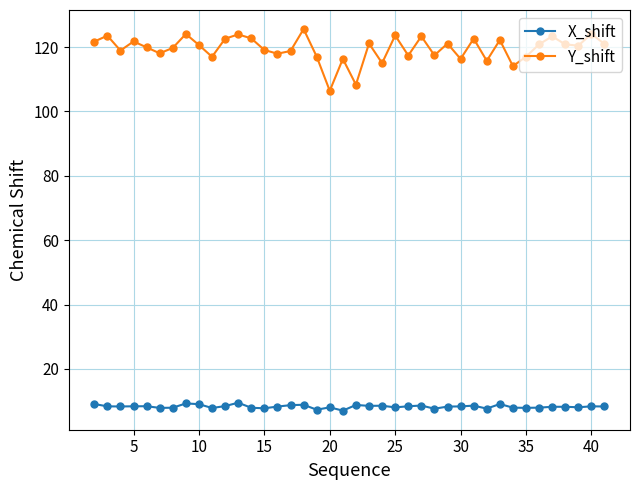

What is the maximum value shown in the chart?

125.6